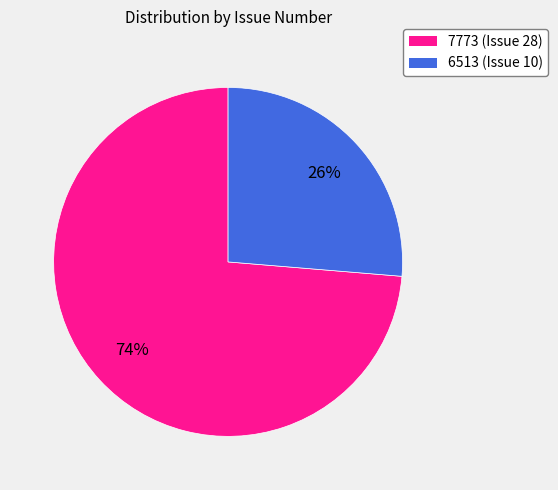

Which slice is the smallest?

6513